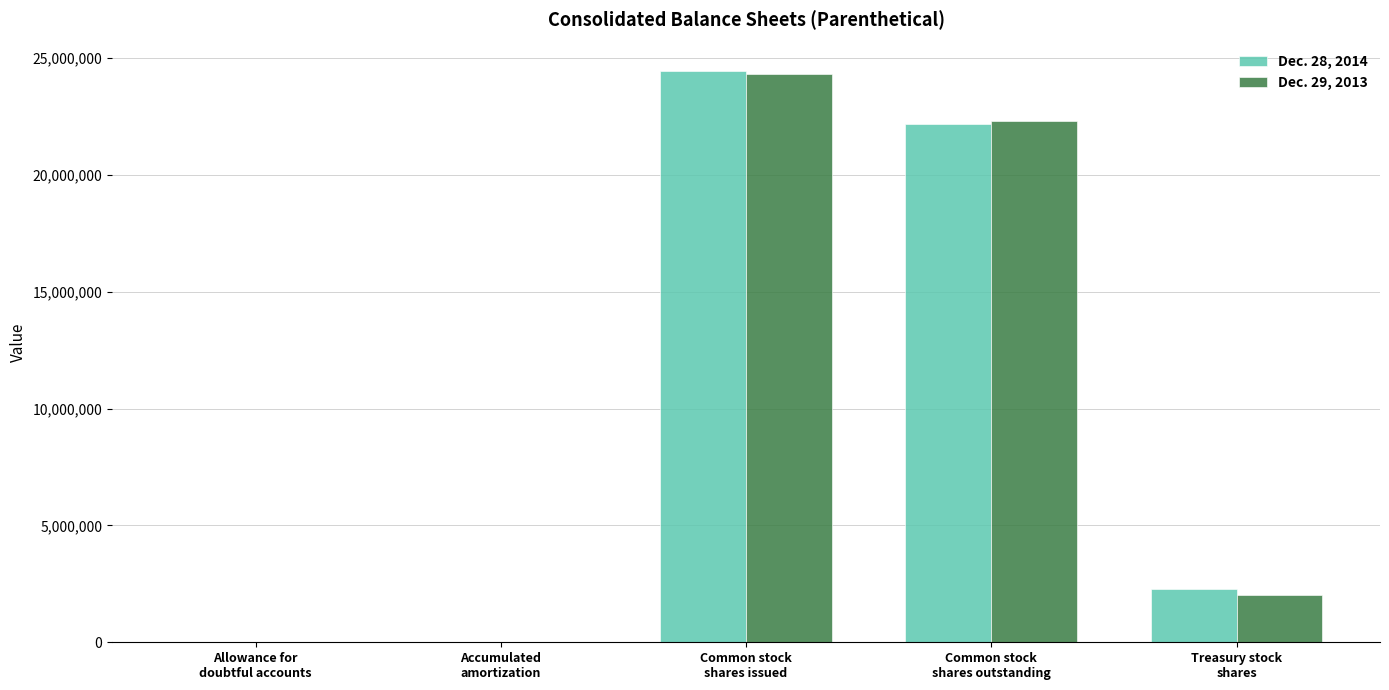

What is the maximum value shown in the chart?

24445345